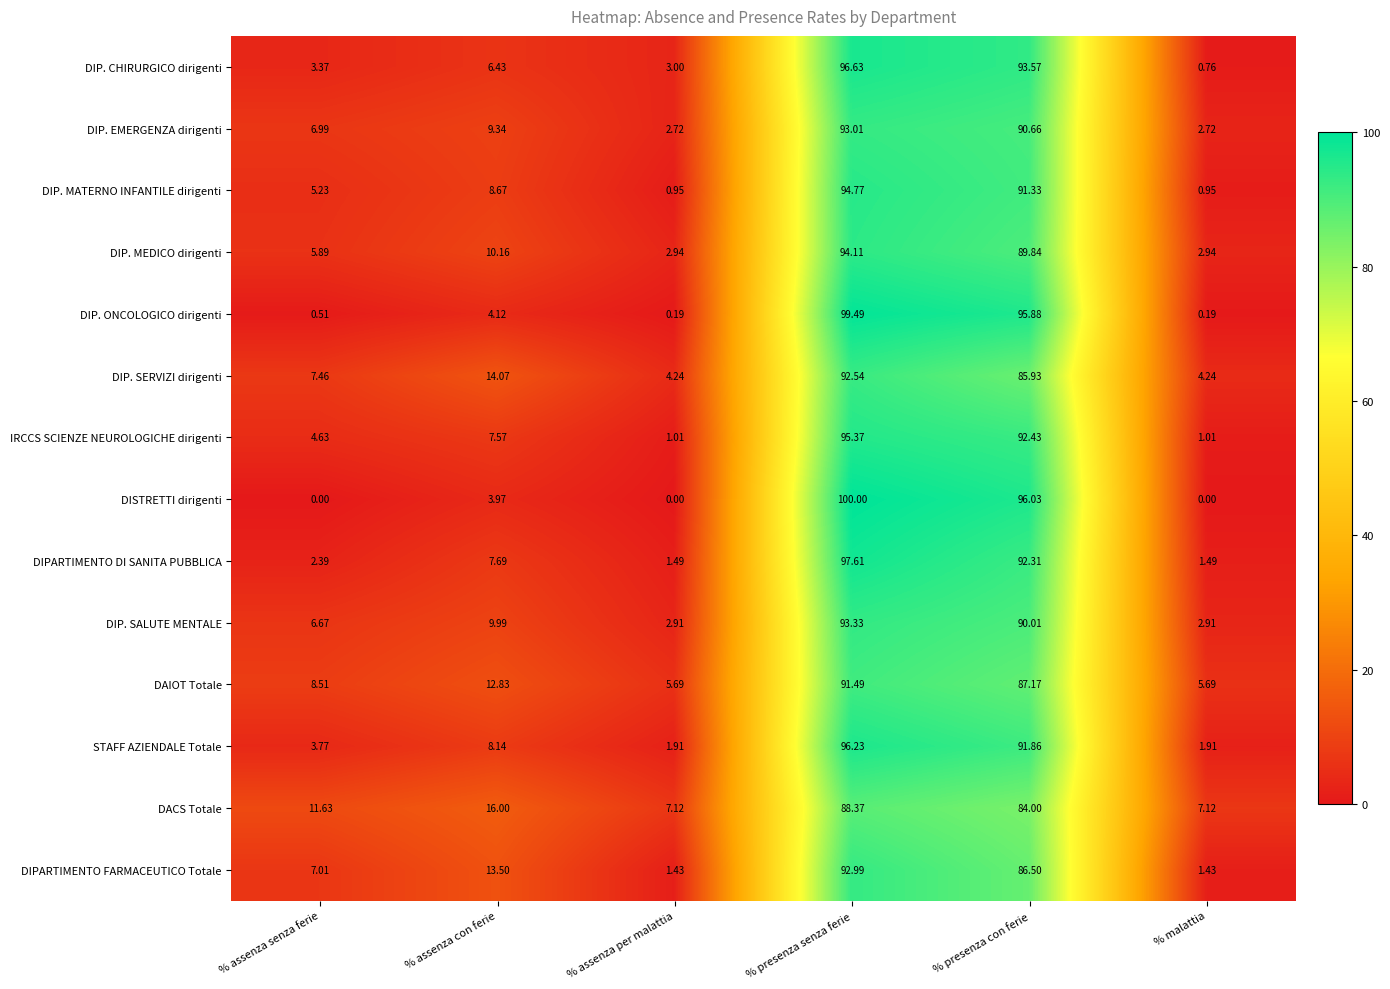

At which category is the sum across all series the highest?

% presenza senza ferie